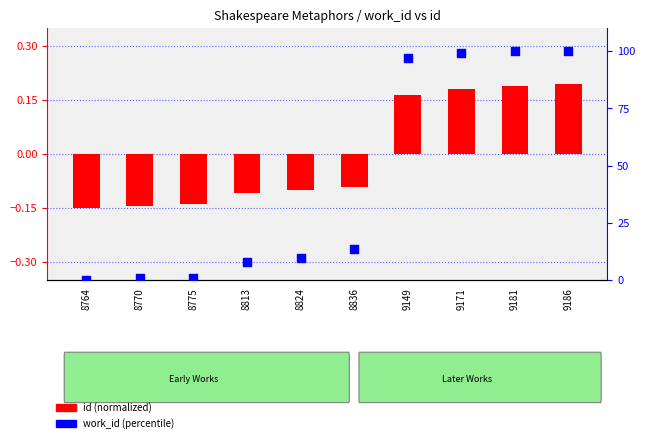

Which series has the largest total across all categories?

work_id (percentile)